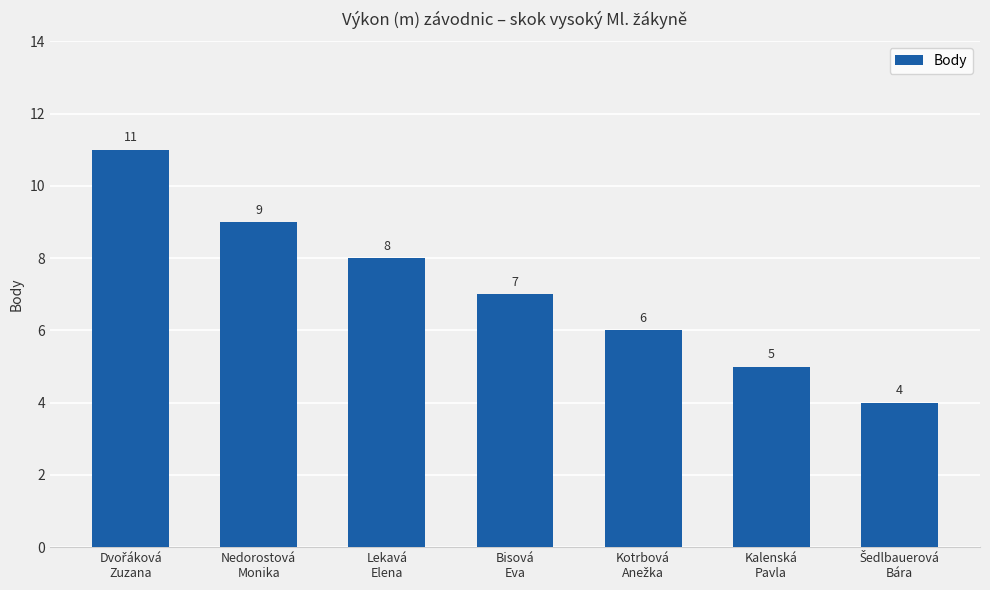

What is the value of the 4th bar from the left?

7